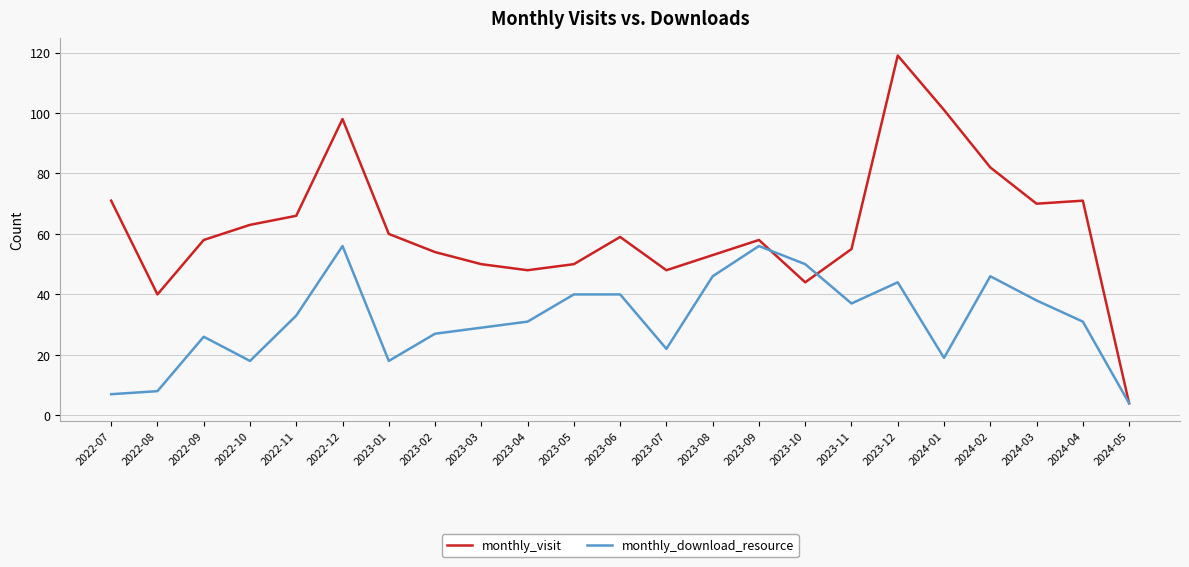

The value of monthly_visit at 2023-09 is 58. True or false?

True